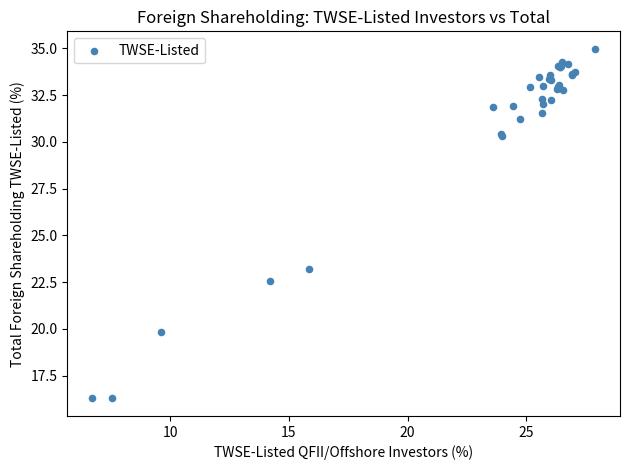

What Y value in the scatter plot is closest to 25?

23.2